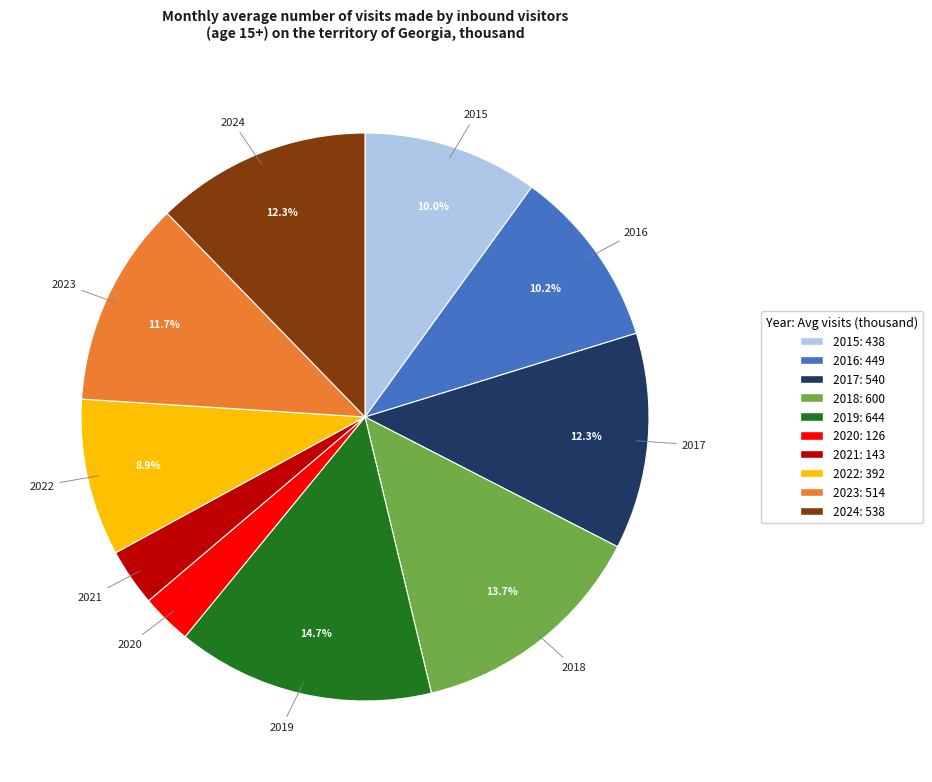

Which category has the biggest portion of the pie?

2019